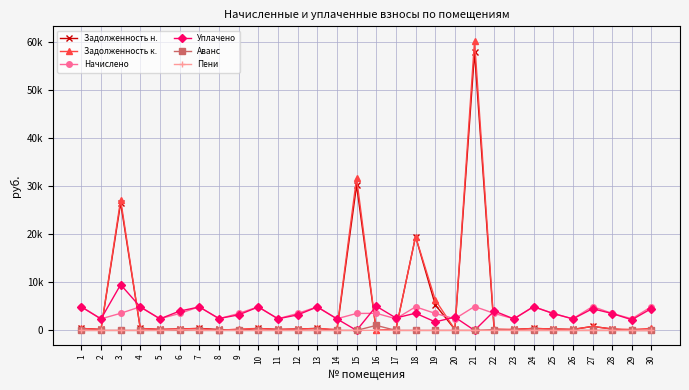

What is the difference between the highest and lowest values at 27?

4963.1